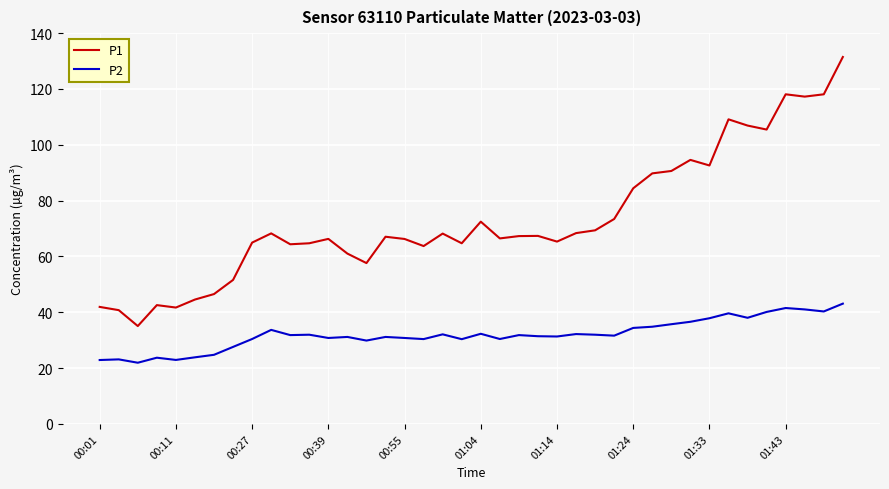

List the series in order of their peak value, lowest first.

P2, P1